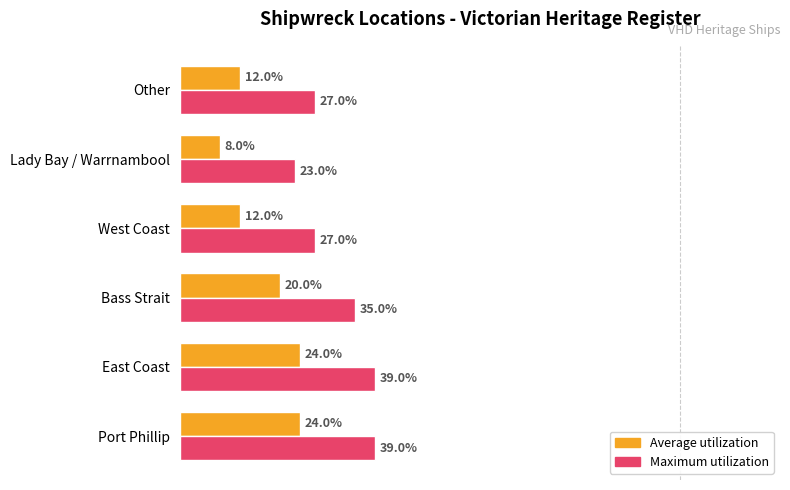

At which label does Average utilization reach its minimum?

Lady Bay / Warrnambool